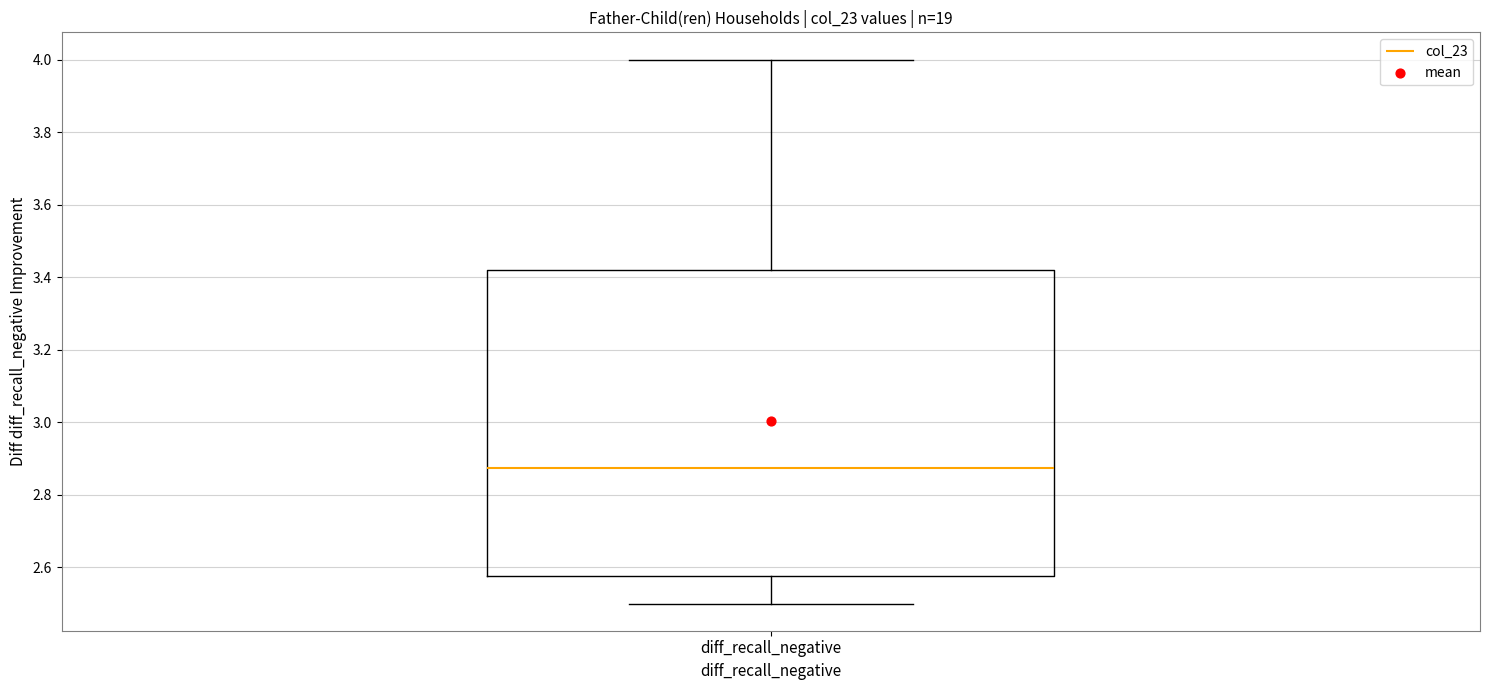

Transcribe this box plot: give where the median line is, the range the box spans, and where the two whiskers end, as read against the y-axis. The values are not printed on the chart, so give them approximately, as read against the axis.

median 2.88, box 2.58 to 3.42, whiskers 2.50 to 4.00